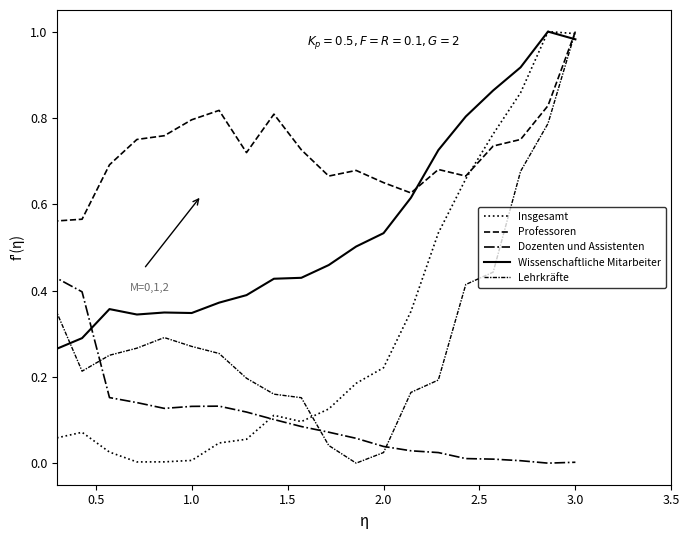

List the series in order of their peak value, lowest first.

Lehrkräfte, Professoren, Dozenten und Assistenten, Insgesamt, Wissenschaftliche Mitarbeiter